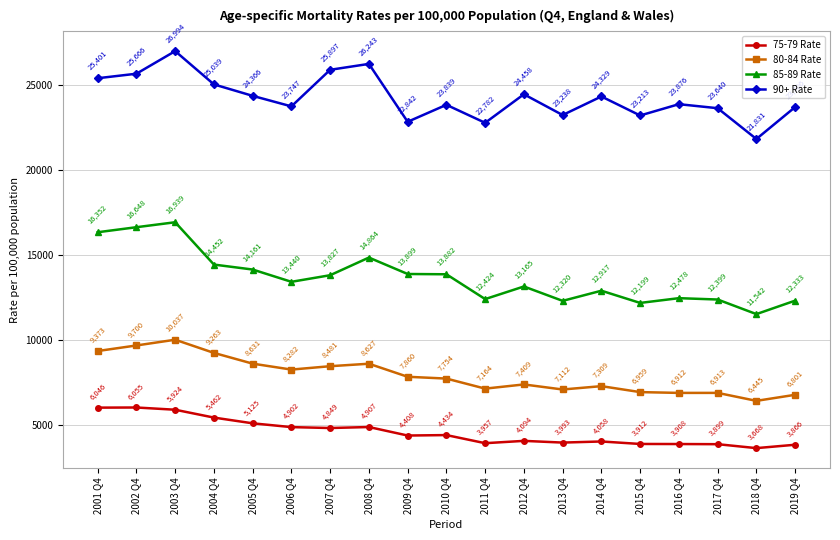

Which series has the largest range (max minus min)?

85-89 Rate